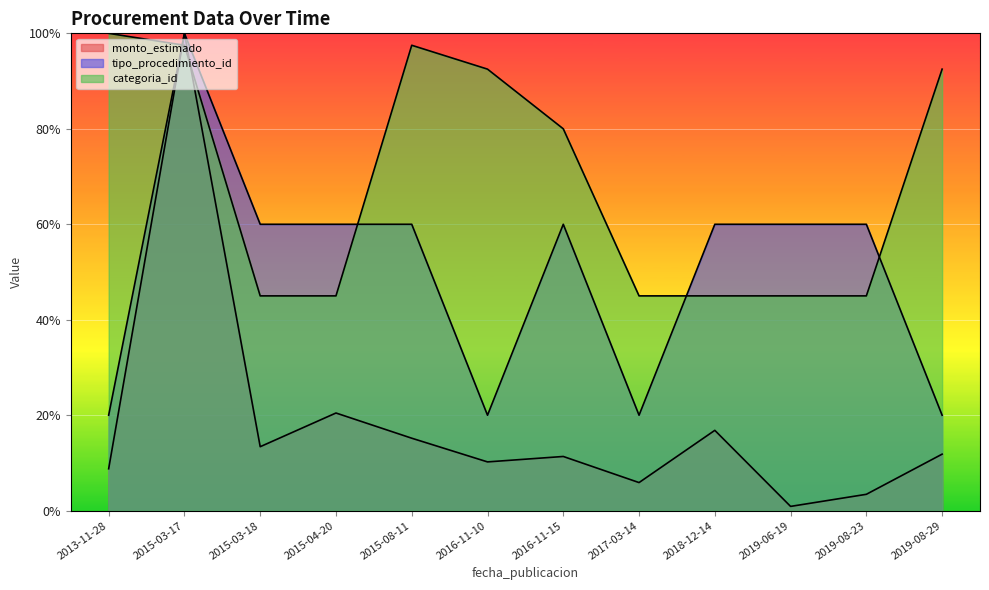

The value of monto_estimado at 2016-11-15 is 15.2. True or false?

False